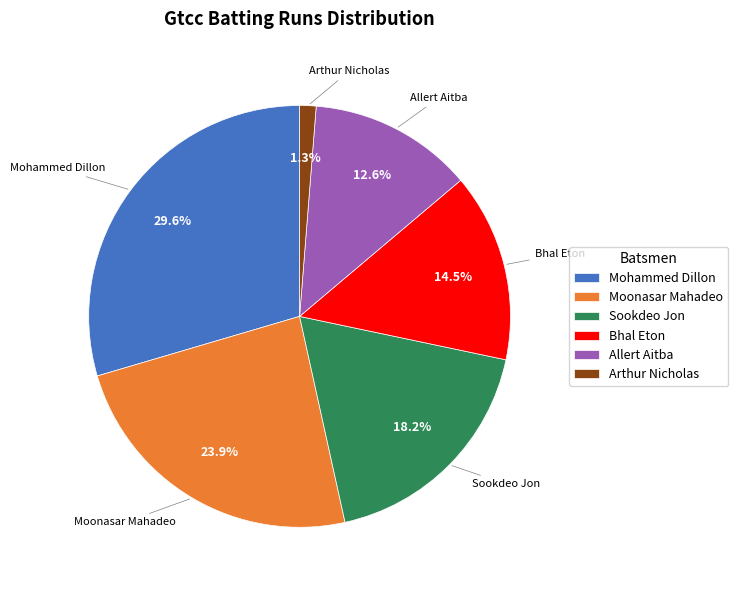

What is the ratio of the value at Moonasar Mahadeo to the value at Mohammed Dillon?

0.8